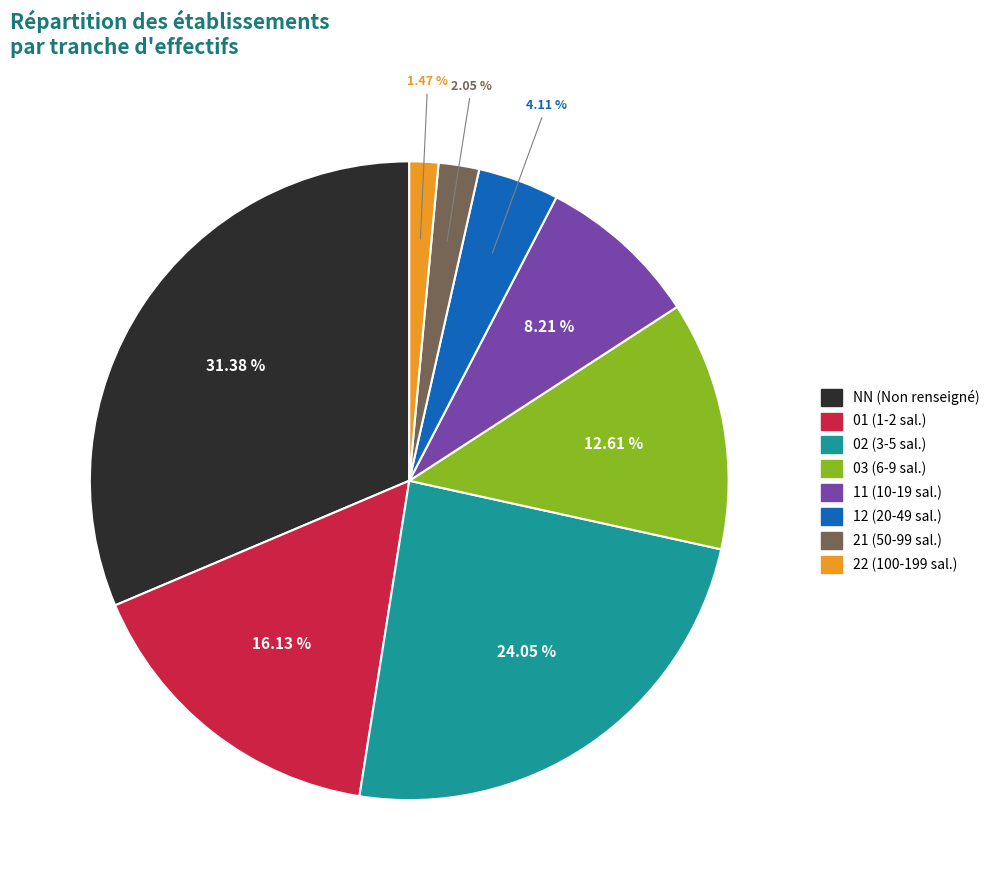

Which category has the smallest portion of the pie?

22